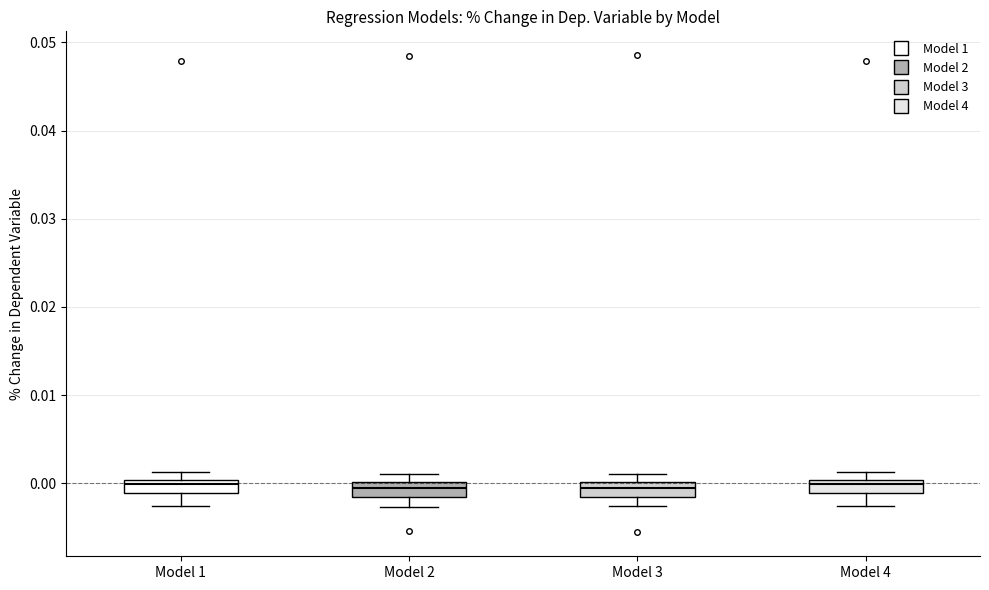

Where is the lower edge of the box for Model 1 on the y-axis? The values are not printed on the chart, so give them approximately, as read against the axis.

-0.001